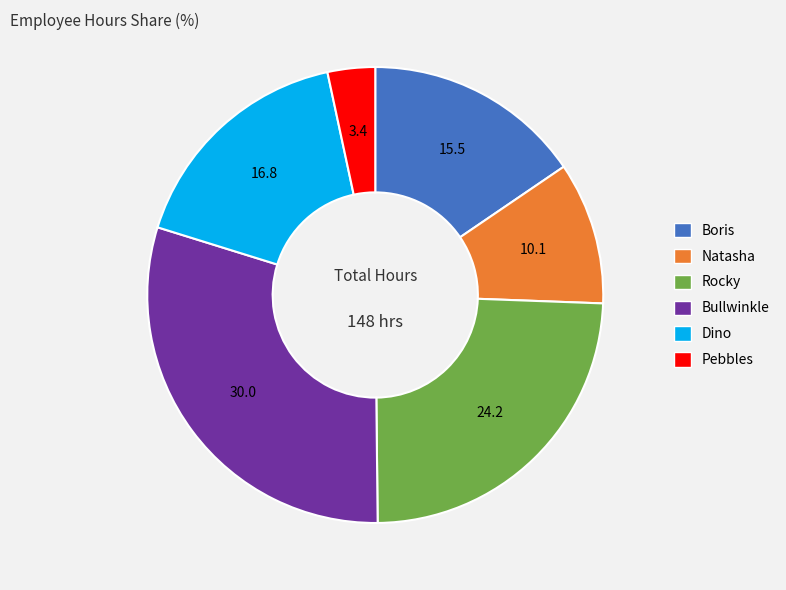

Rank the categories by value from lowest to highest.

Pebbles, Natasha, Boris, Dino, Rocky, Bullwinkle